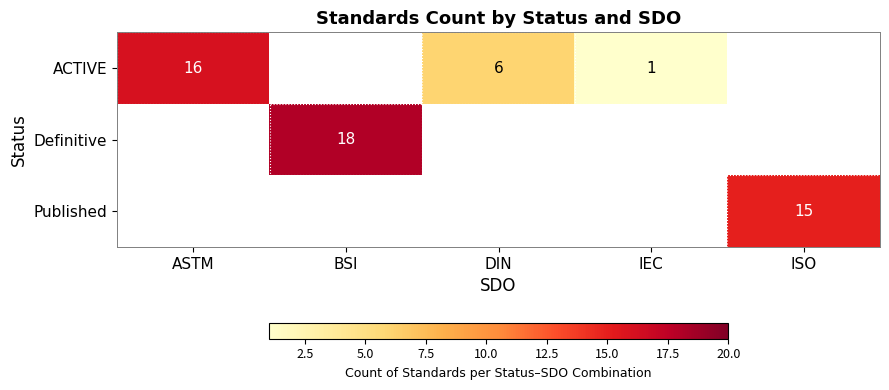

The value of ACTIVE at DIN is 3.9. True or false?

False